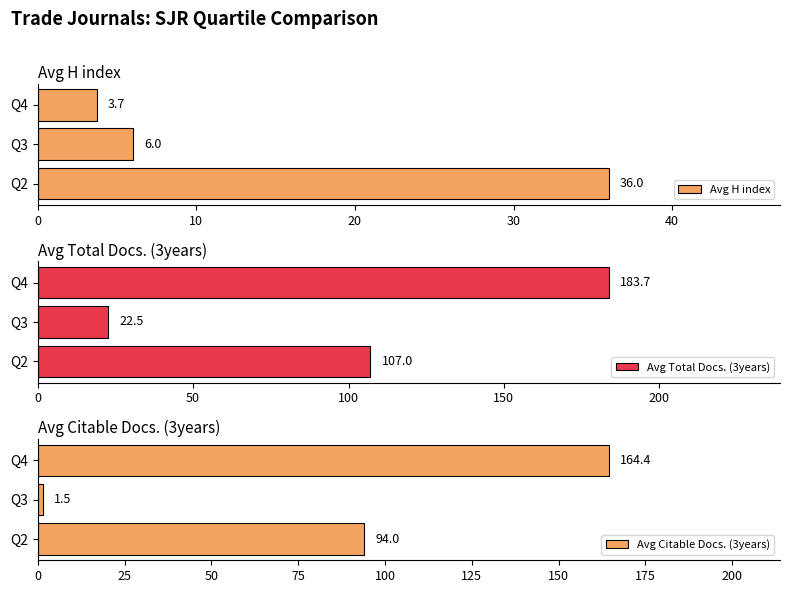

What is the greatest value displayed?

183.7